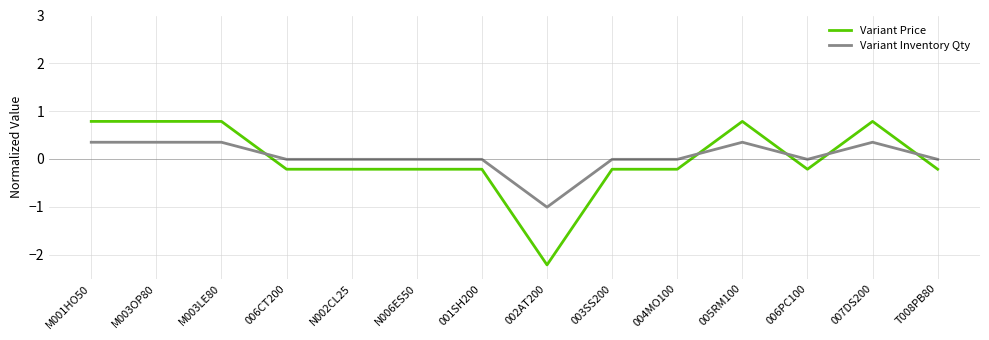

What are all the series names shown in the legend?

Variant Price, Variant Inventory Qty